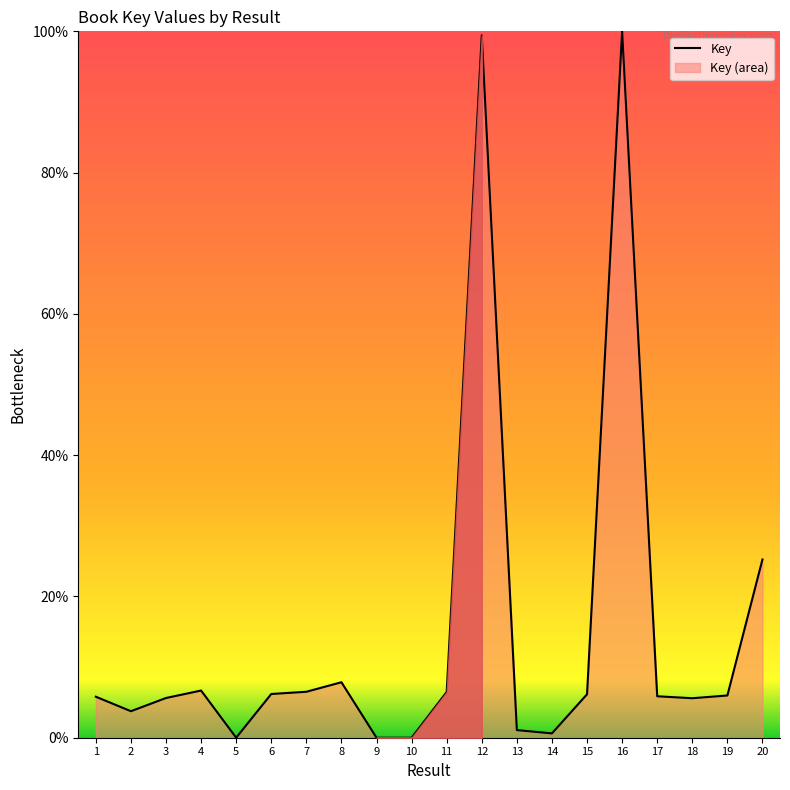

How many points are higher than both their immediate neighbors (excluding endpoints)?

4